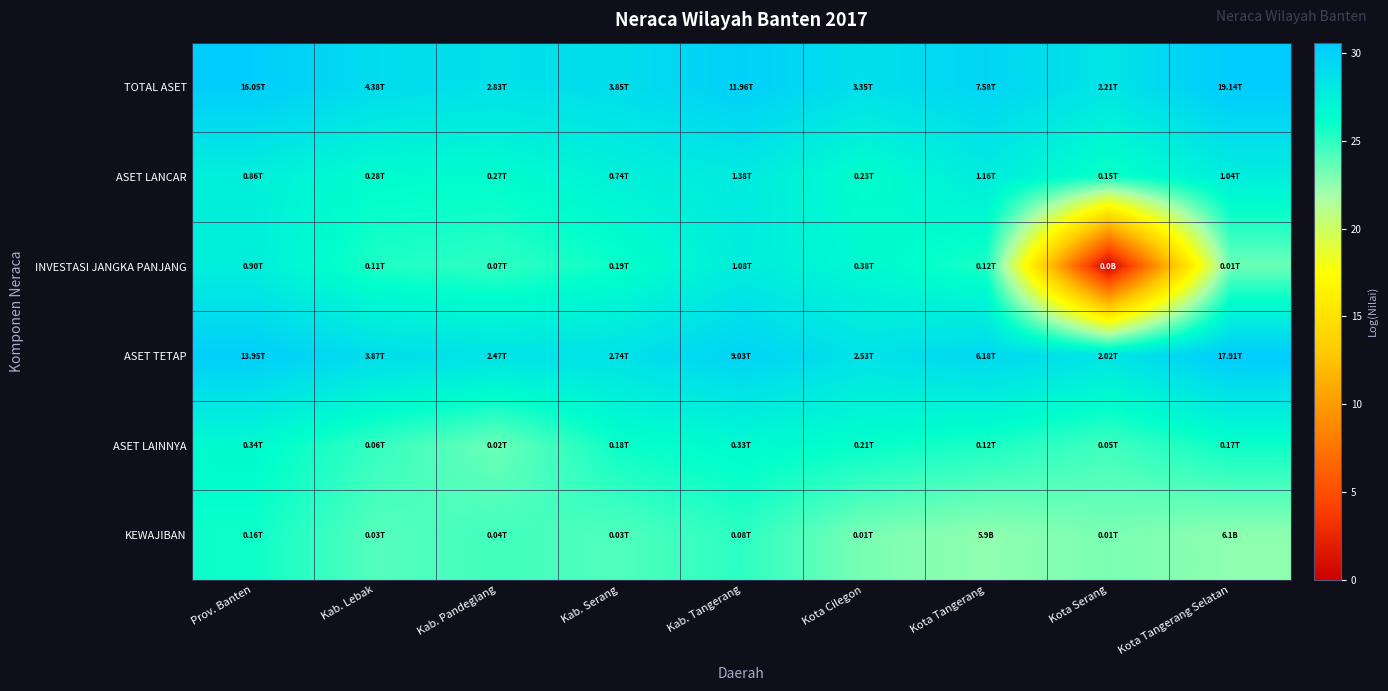

Reading left to right, what are all the values shown in this chart?

TOTAL ASET: Prov. Banten=30.4	Kab. Lebak=29.1	Kab. Pandeglang=28.7	Kab. Serang=29.0	Kab. Tangerang=30.1	Kota Cilegon=28.8	Kota Tangerang=29.7	Kota Serang=28.4	Kota Tangerang Selatan=30.6
ASET LANCAR: Prov. Banten=27.5	Kab. Lebak=26.4	Kab. Pandeglang=26.3	Kab. Serang=27.3	Kab. Tangerang=28.0	Kota Cilegon=26.2	Kota Tangerang=27.8	Kota Serang=25.7	Kota Tangerang Selatan=27.7
INVESTASI JANGKA PANJANG: Prov. Banten=27.5	Kab. Lebak=25.4	Kab. Pandeglang=25.0	Kab. Serang=25.9	Kab. Tangerang=27.7	Kota Cilegon=26.7	Kota Tangerang=25.5	Kota Serang=0.0	Kota Tangerang Selatan=23.4
ASET TETAP: Prov. Banten=30.3	Kab. Lebak=29.0	Kab. Pandeglang=28.5	Kab. Serang=28.6	Kab. Tangerang=29.8	Kota Cilegon=28.6	Kota Tangerang=29.5	Kota Serang=28.3	Kota Tangerang Selatan=30.5
ASET LAINNYA: Prov. Banten=26.6	Kab. Lebak=24.8	Kab. Pandeglang=23.5	Kab. Serang=25.9	Kab. Tangerang=26.5	Kota Cilegon=26.1	Kota Tangerang=25.5	Kota Serang=24.5	Kota Tangerang Selatan=25.9
KEWAJIBAN: Prov. Banten=25.8	Kab. Lebak=24.0	Kab. Pandeglang=24.5	Kab. Serang=24.1	Kab. Tangerang=25.1	Kota Cilegon=23.1	Kota Tangerang=22.5	Kota Serang=23.1	Kota Tangerang Selatan=22.5